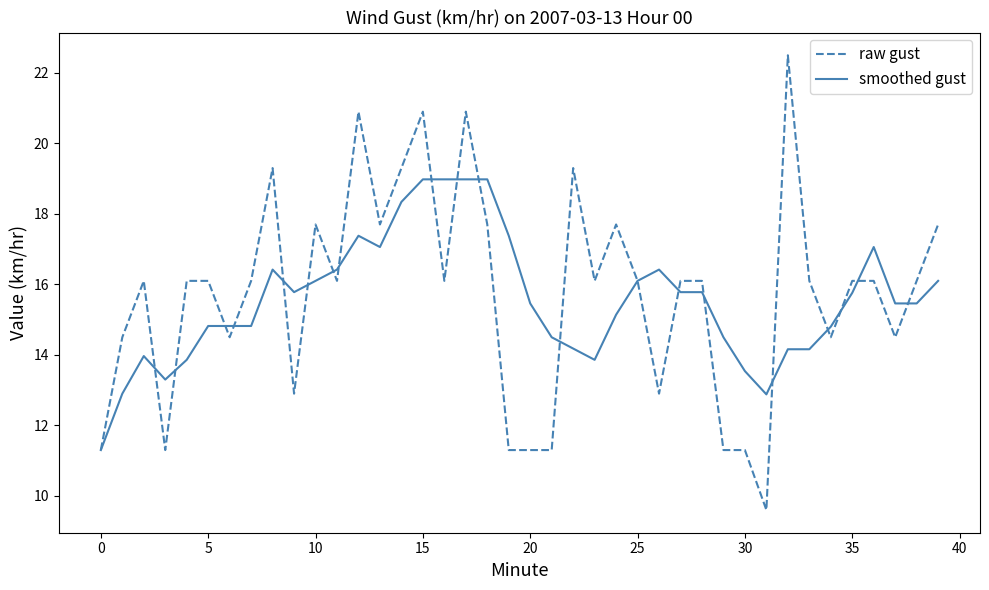

What is the minimum value for smoothed gust?

11.3